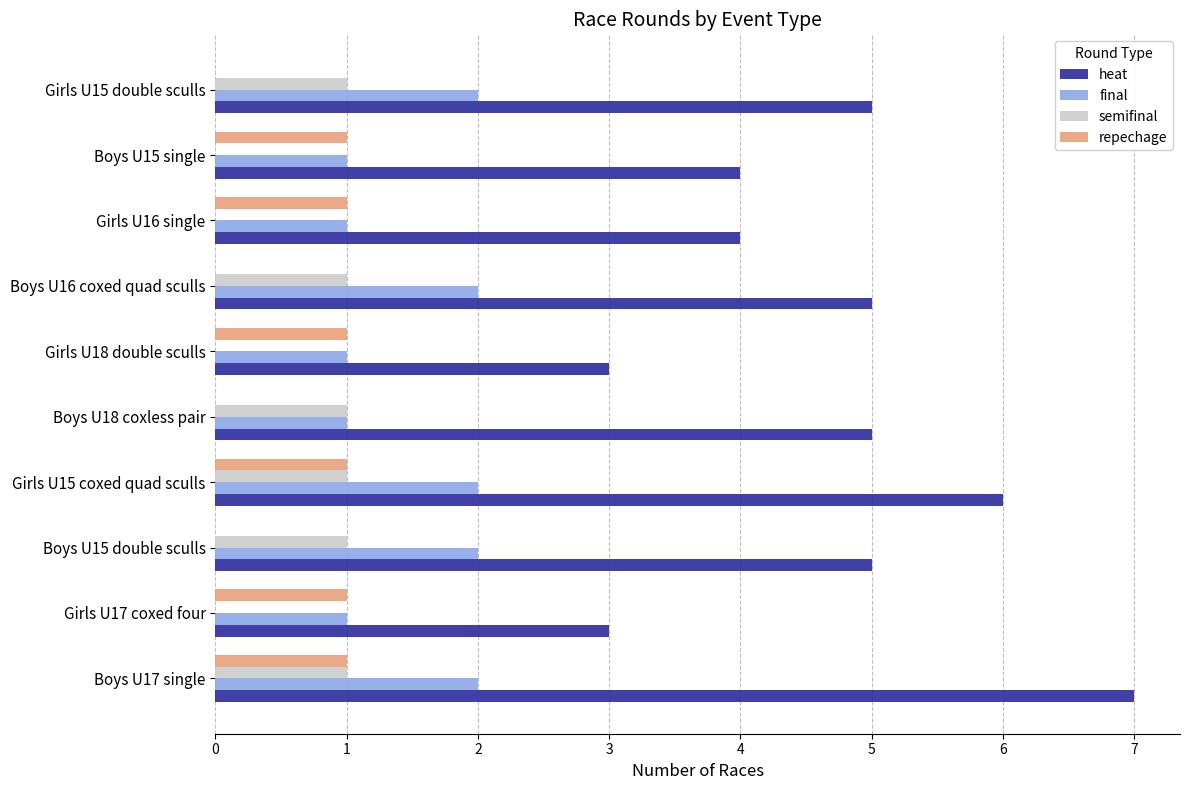

What is the maximum value shown in the chart?

7